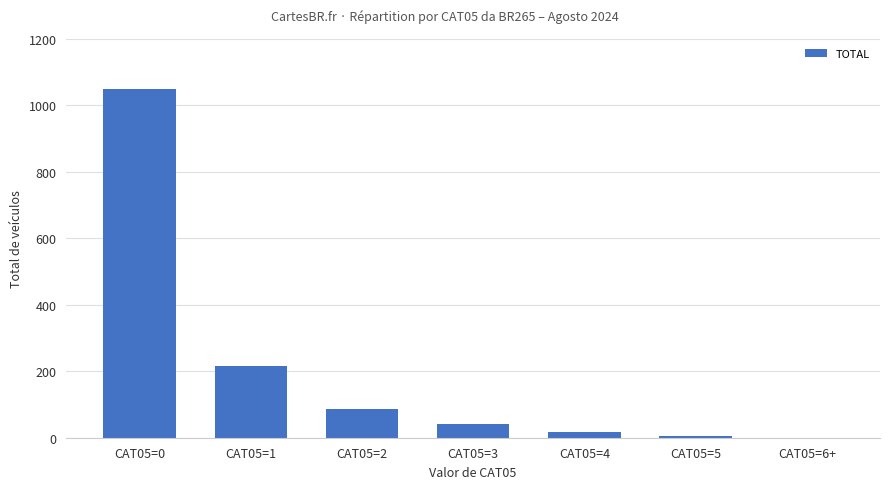

What is the difference between the values at CAT05=3 and CAT05=4?

24